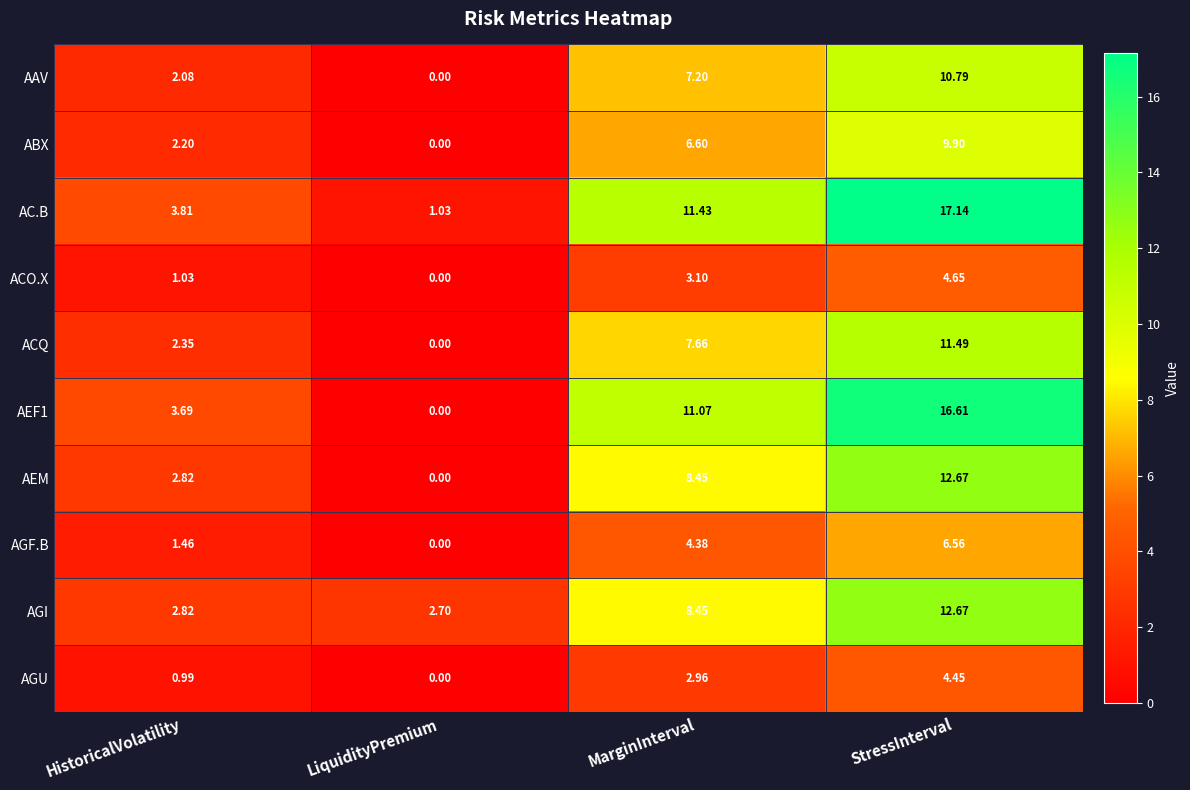

At how many categories does at least one series exceed 11?

2